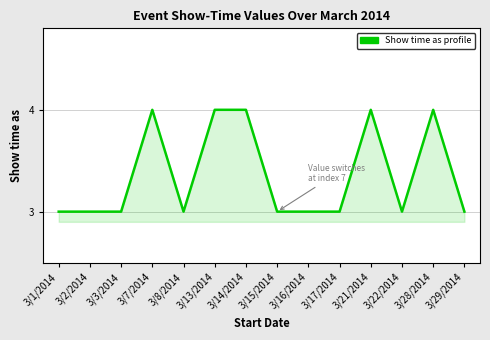

What is the sum of the values at 3/2/2014 and 3/7/2014?

7